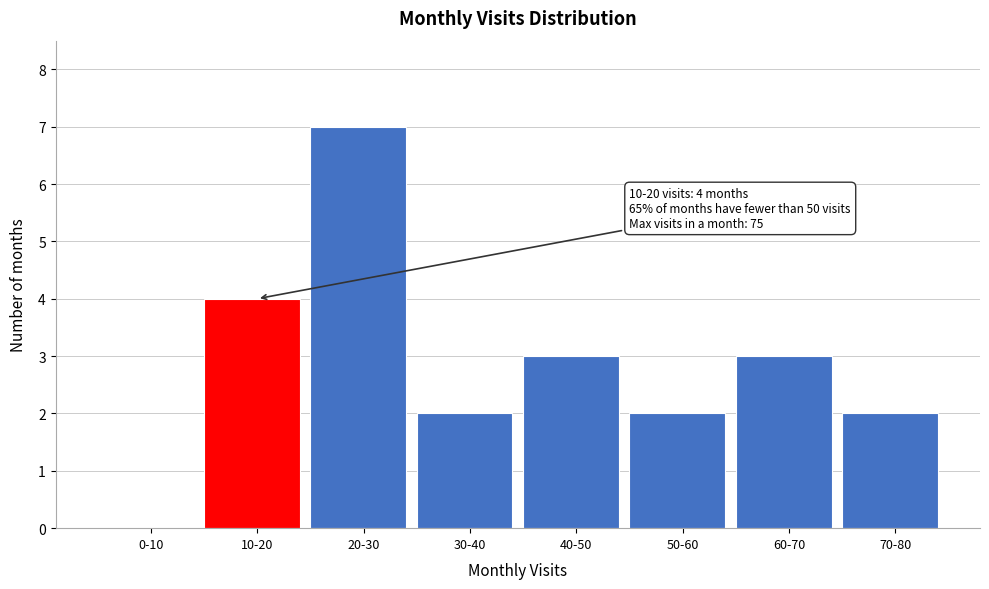

Reading right to left, list all the values displayed in this chart.

70-80=2	60-70=3	50-60=2	40-50=3	30-40=2	20-30=7	10-20=4	0-10=0